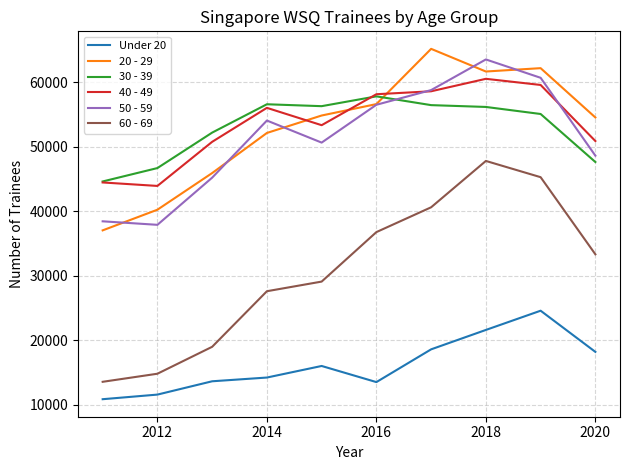

In 40 - 49, how many points are lower than both neighbors (excluding endpoints)?

2